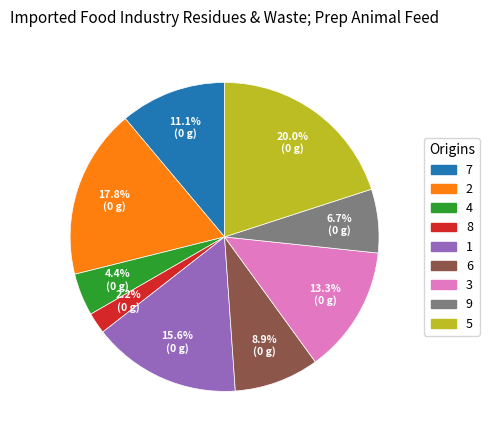

Is there a majority slice in this chart?

No